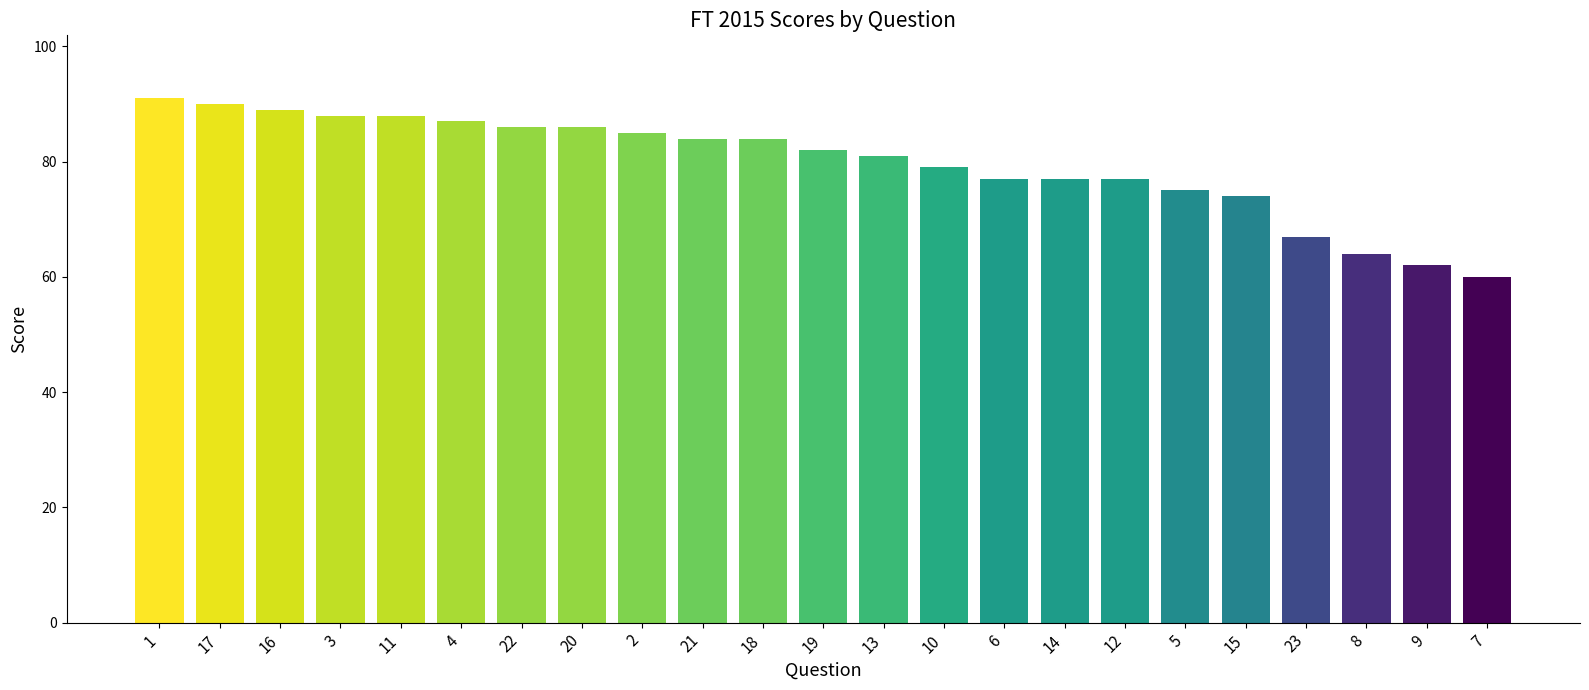

Where does the data first go above 82?

1